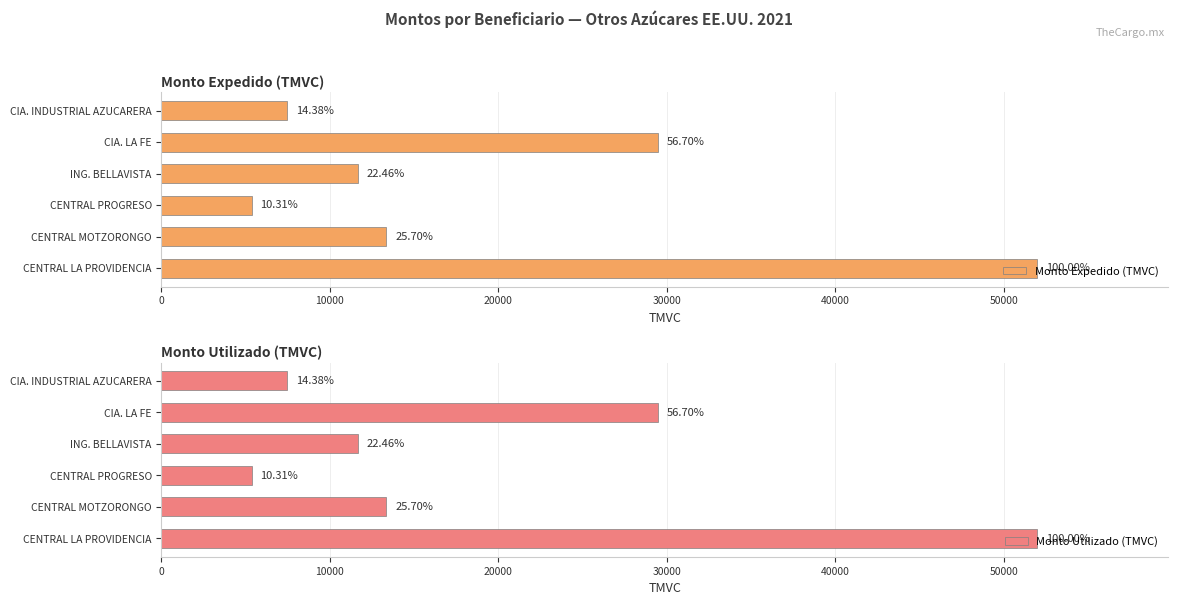

What are all the series names shown in the legend?

Monto Expedido (TMVC), Monto Utilizado (TMVC)